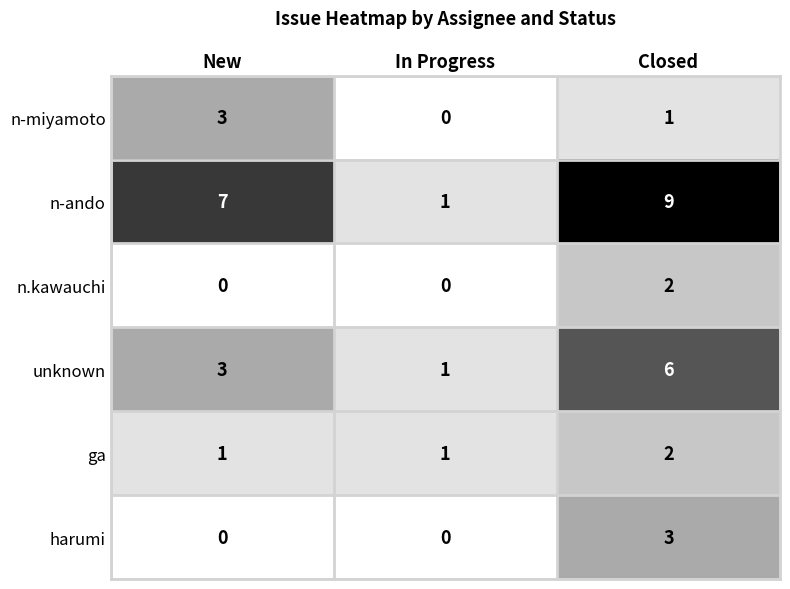

Where is n-miyamoto nearest to the value 1?

Closed